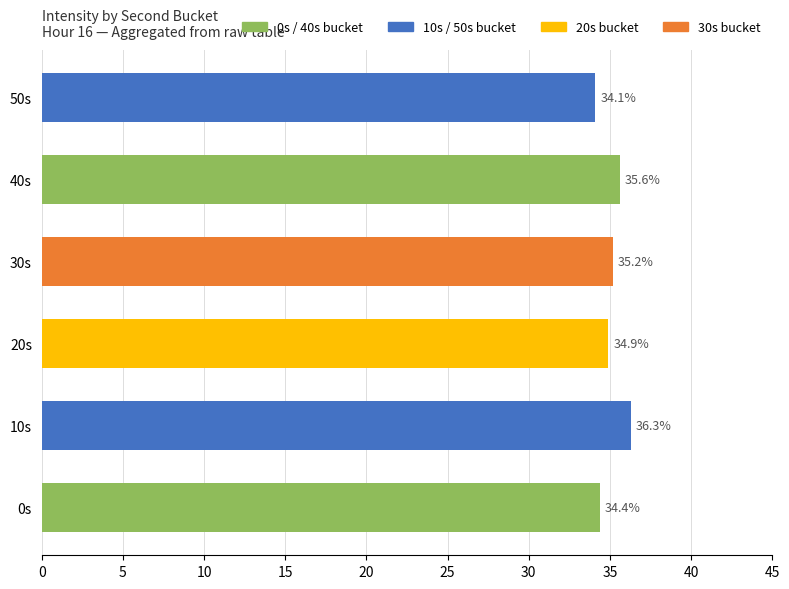

How many values exceed 35?

3